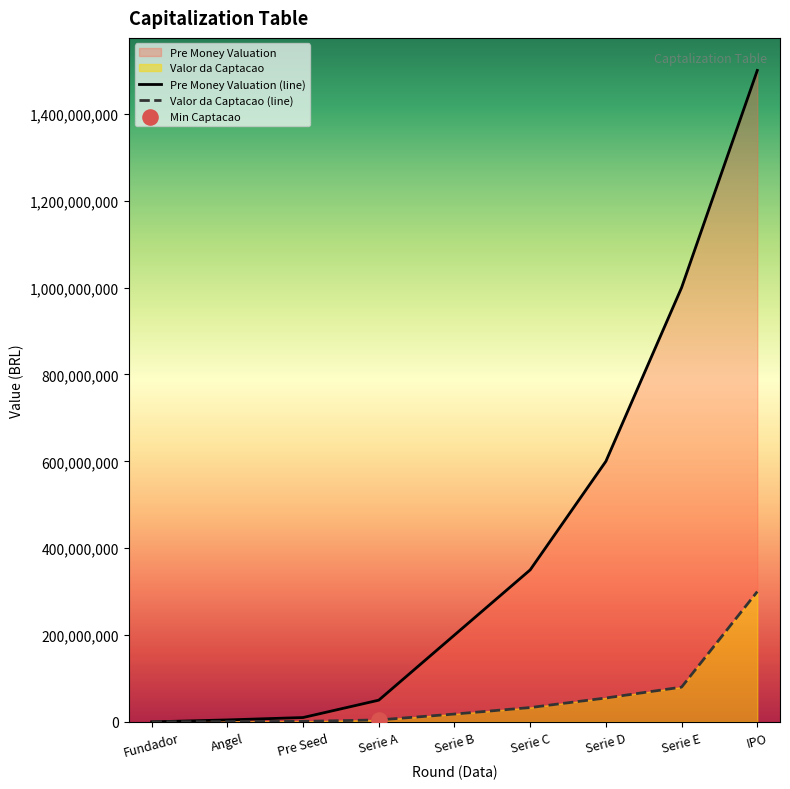

Which series contains the lowest Y value?

Valor da Captacao